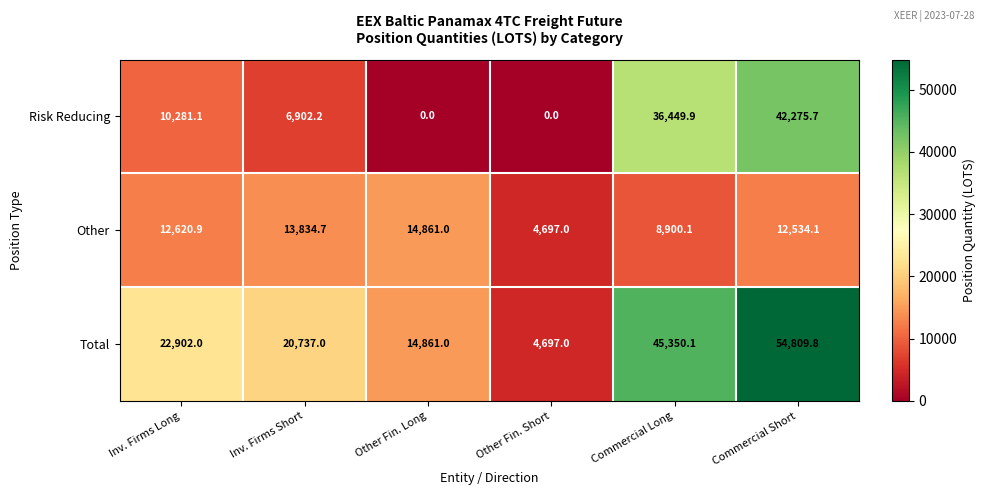

At which category does the chart reach its peak across all series?

Commercial Short